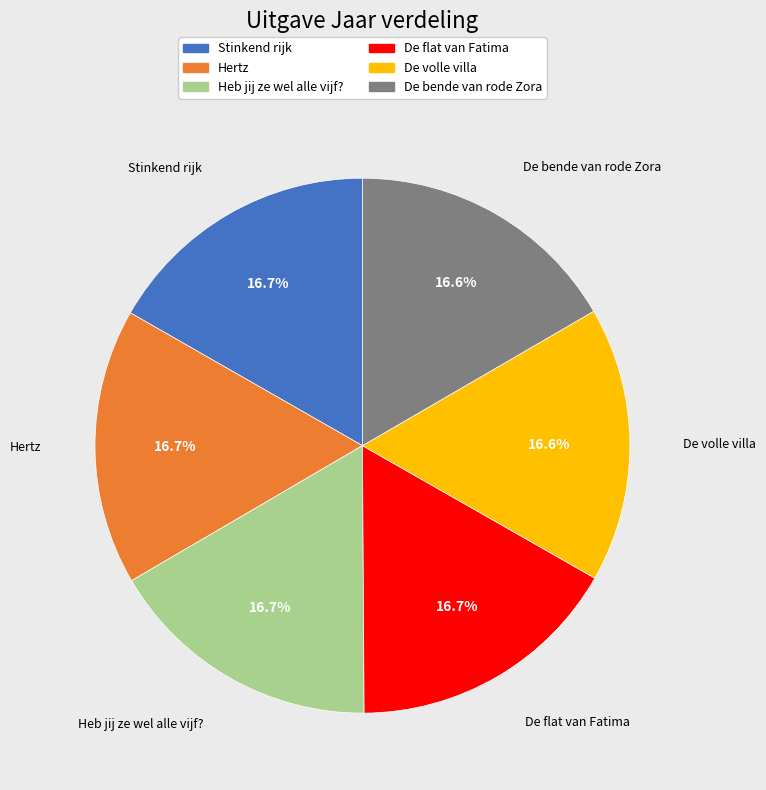

Is it true that Stinkend rijk is 5% of the pie?

False